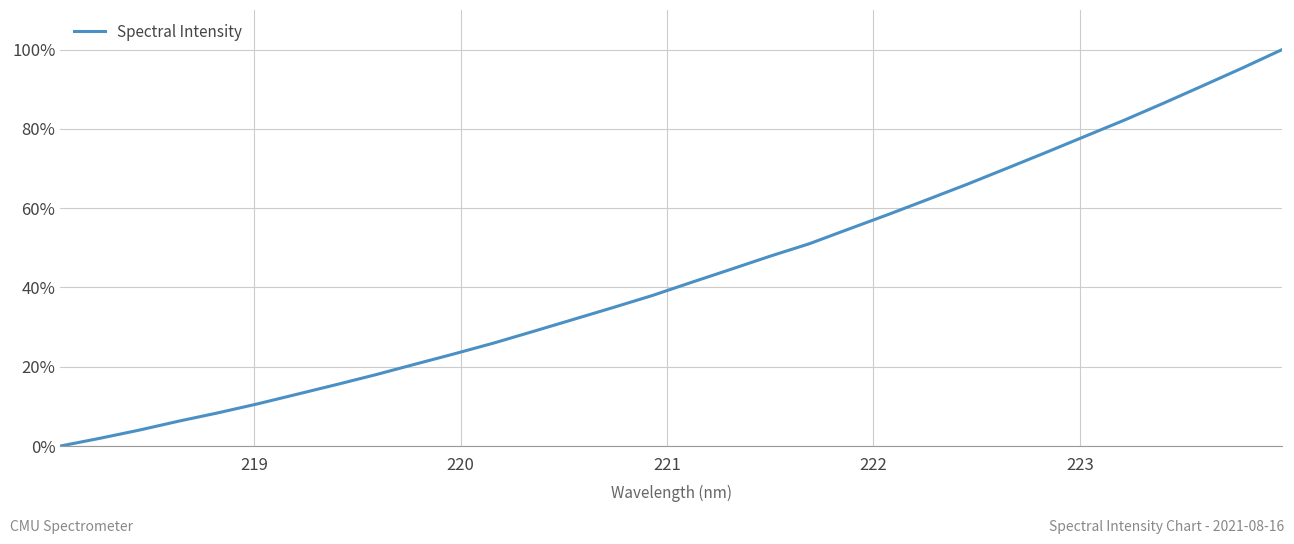

Reading left to right, transcribe all the data shown in this chart.

0.0	1.9	4.0	6.3	8.4	10.6	13.1	15.5	18.0	20.7	23.3	26.0	28.9	31.9	34.9	37.9	41.3	44.6	47.9	51.0	54.7	58.4	62.2	66.0	70.0	74.0	78.1	82.2	86.5	90.9	95.4	100.0